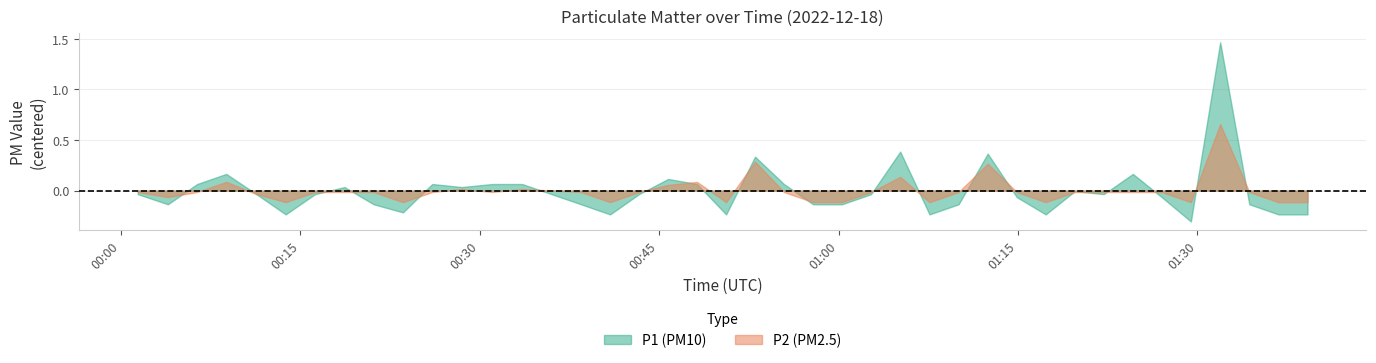

Which series has the widest spread of values?

P1 (PM10)